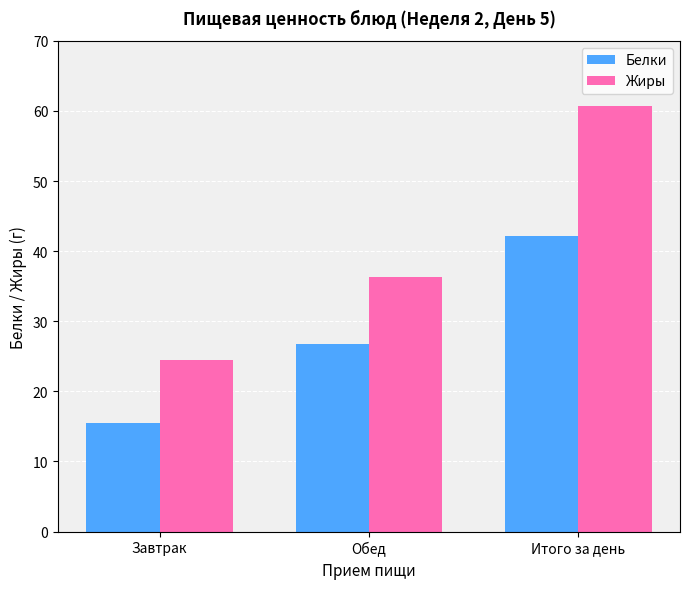

What is the difference between the maximum and second lowest values in the Белки series?

15.5